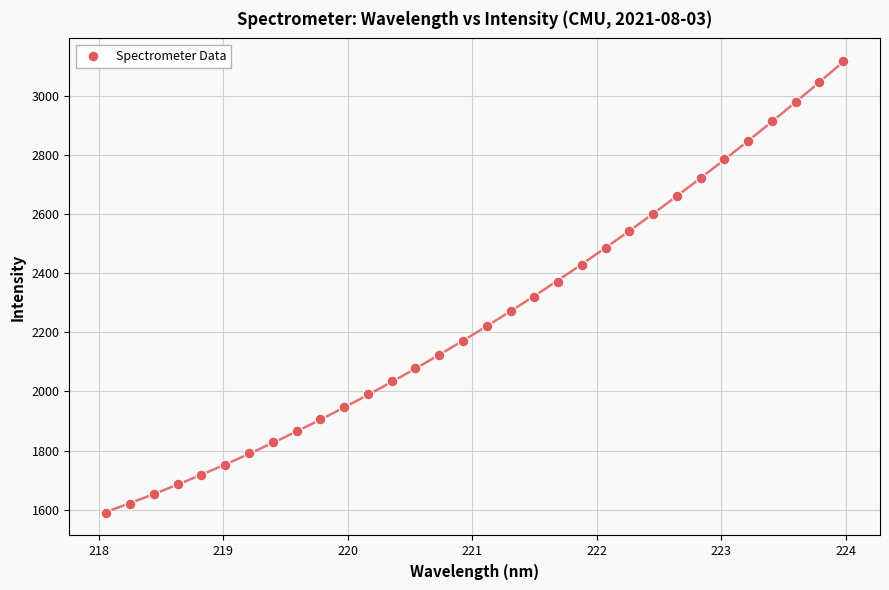

What is the range of X values (max minus min)?

5.9